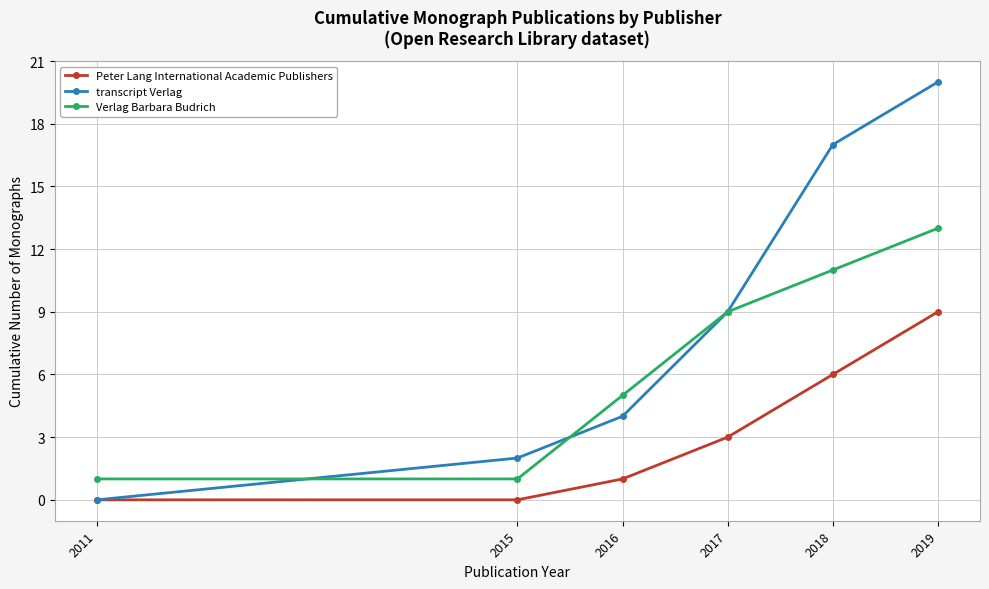

Reading right to left, list all the values displayed in this chart.

Peter Lang International Academic Publishers: 9	6	3	1	0	0
transcript Verlag: 20	17	9	4	2	0
Verlag Barbara Budrich: 13	11	9	5	1	1